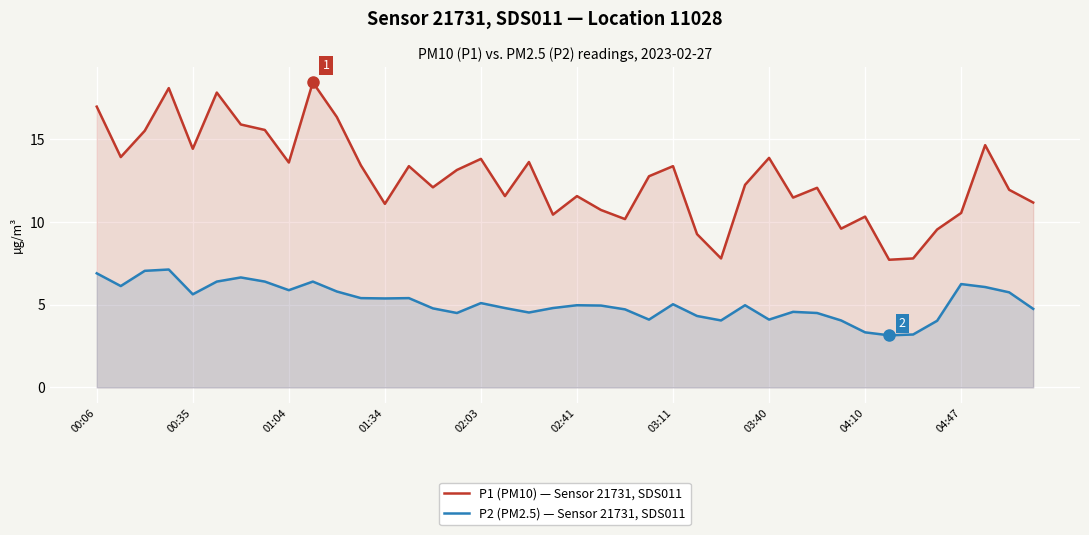

What is the lowest value of the P1 (PM10) — Sensor 21731, SDS011 series?

7.7